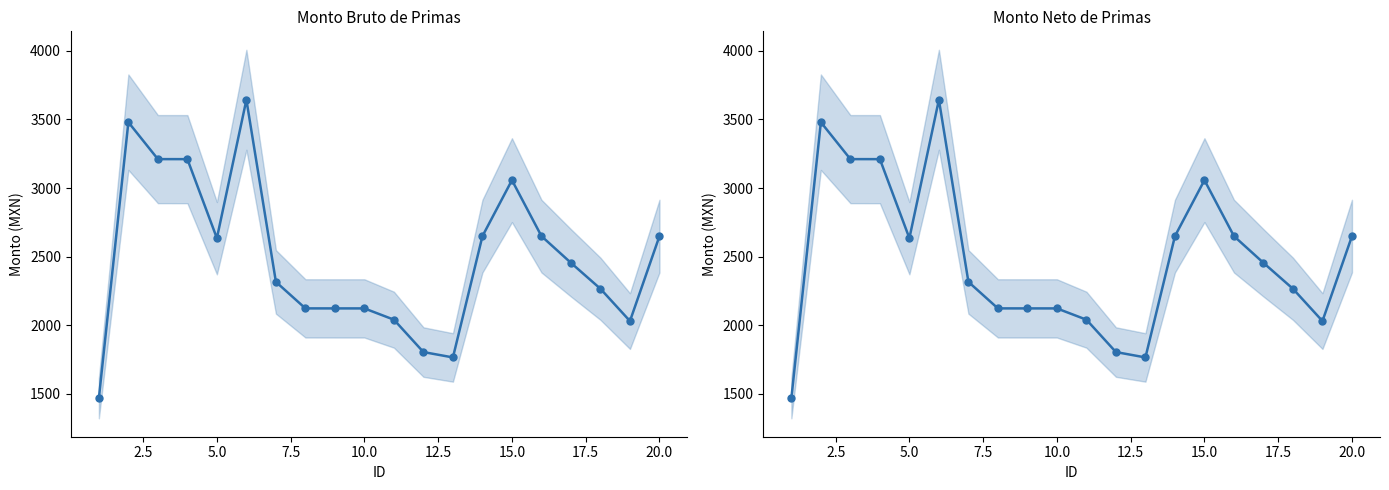

The value of Monto bruto de las primas at 17.5 is 3528.2. True or false?

False